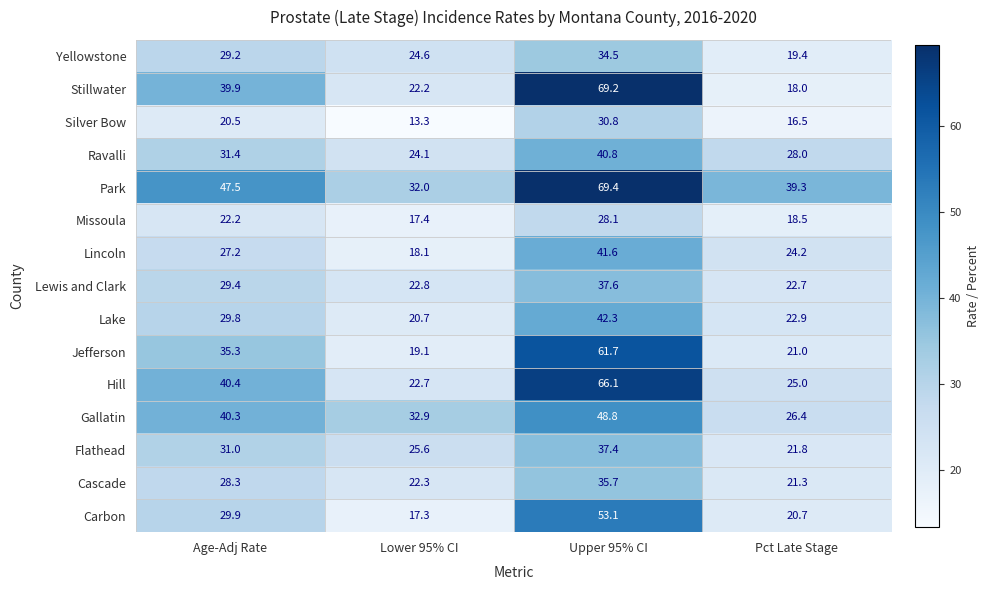

What is the sum of the Lewis and Clark values at Age-Adj Rate and Pct Late Stage?

52.1